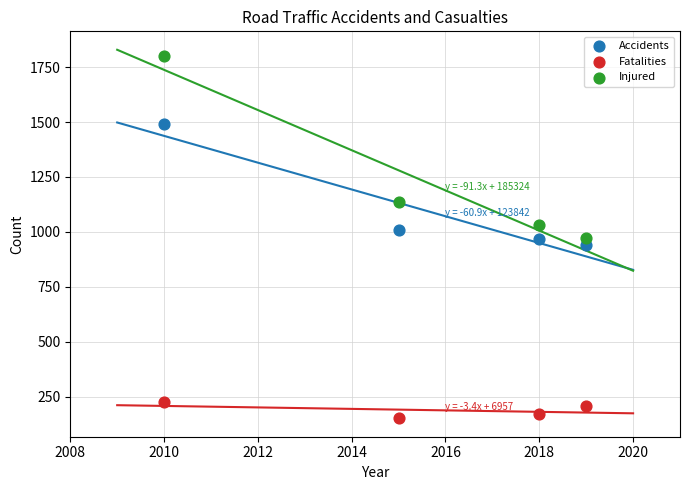

Across all data points, what is the average X value?

2016